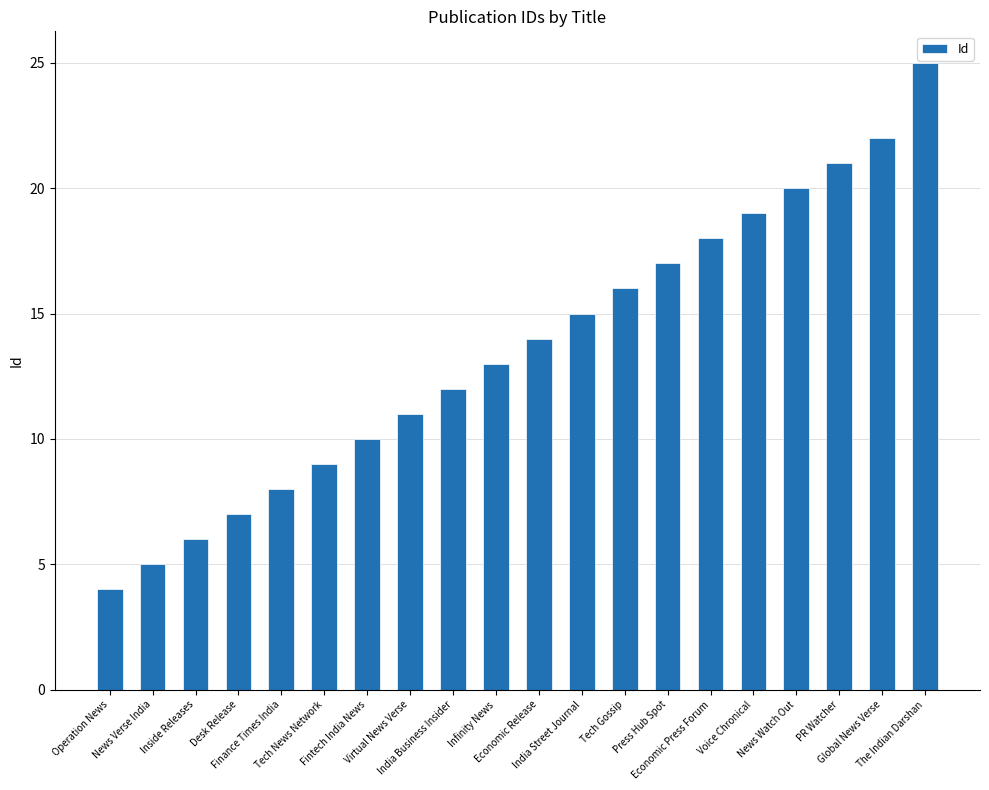

What is the average value?

14